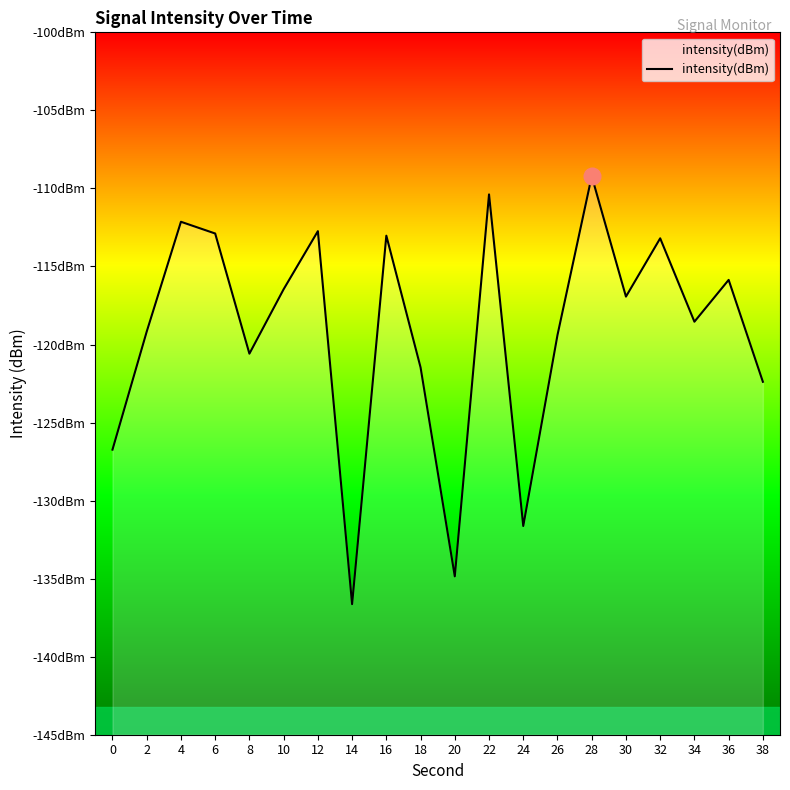

What is the value of the 9th point from the left?

-113.0